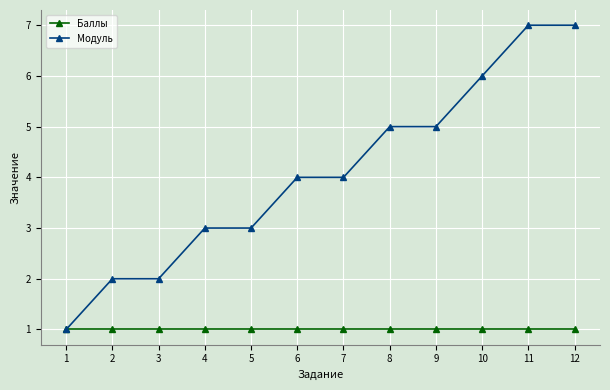

Is the value of Баллы at 7 greater than the value of Модуль at 10?

No